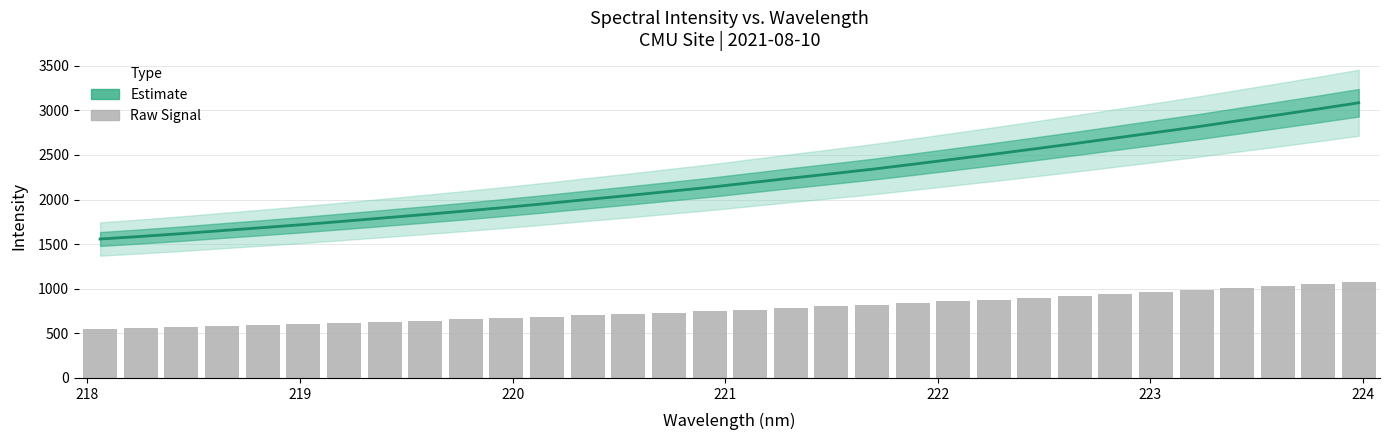

What are all the series names shown in the legend?

Estimate, Raw Signal